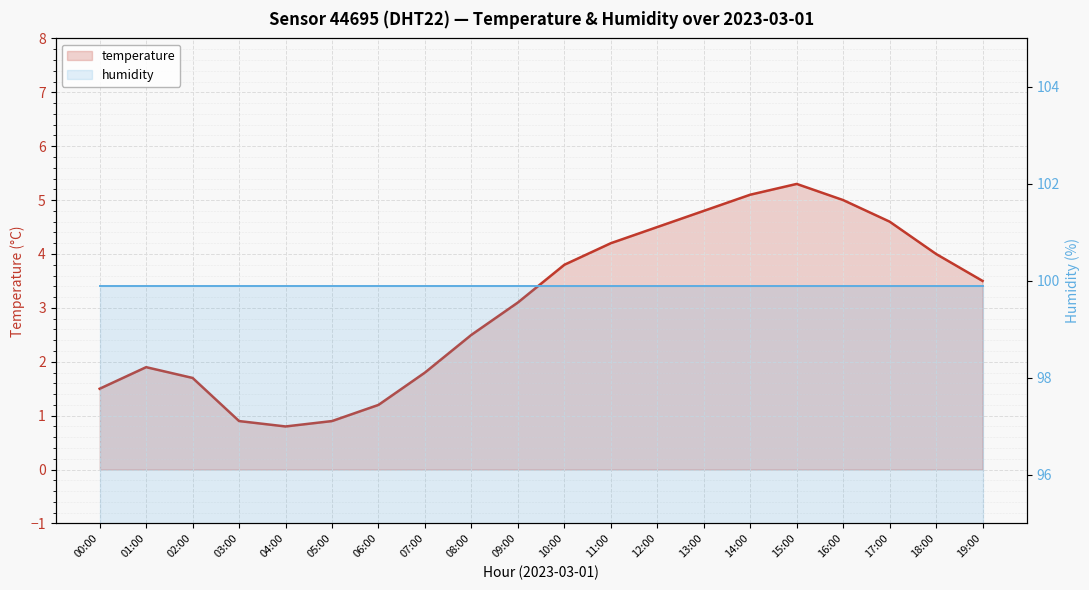

Rank the series by their average value, from lowest to highest.

temperature, humidity